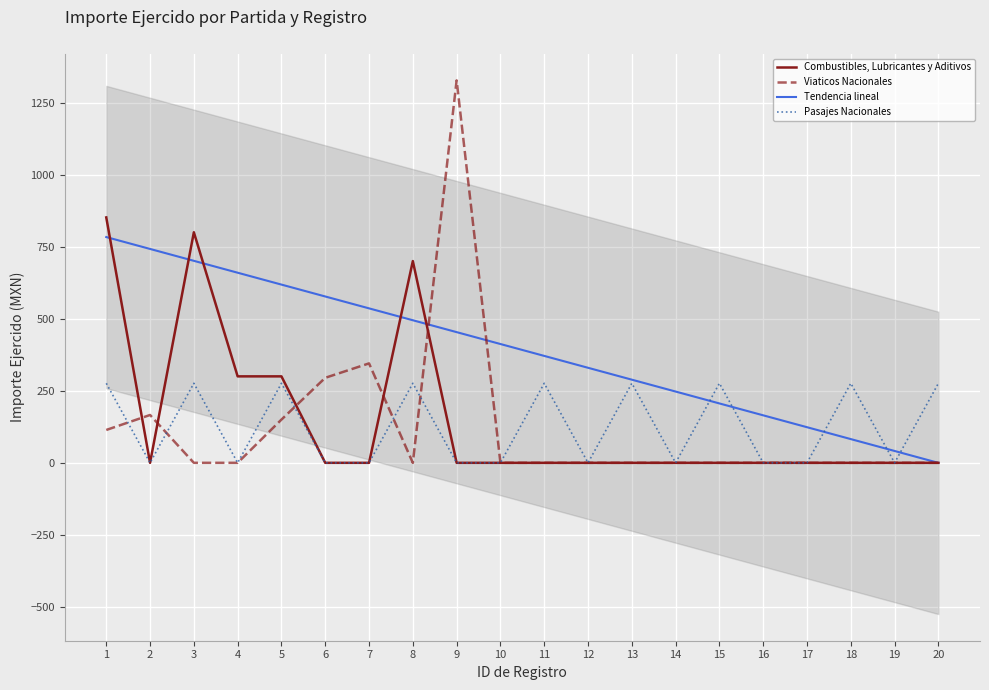

What is the difference between the highest and lowest values at 6?

577.2